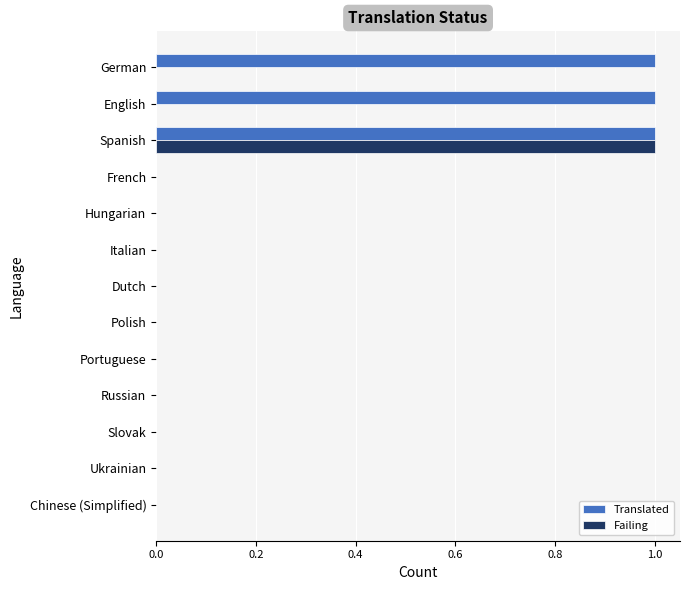

Is it true that Failing equals 0 at French?

True